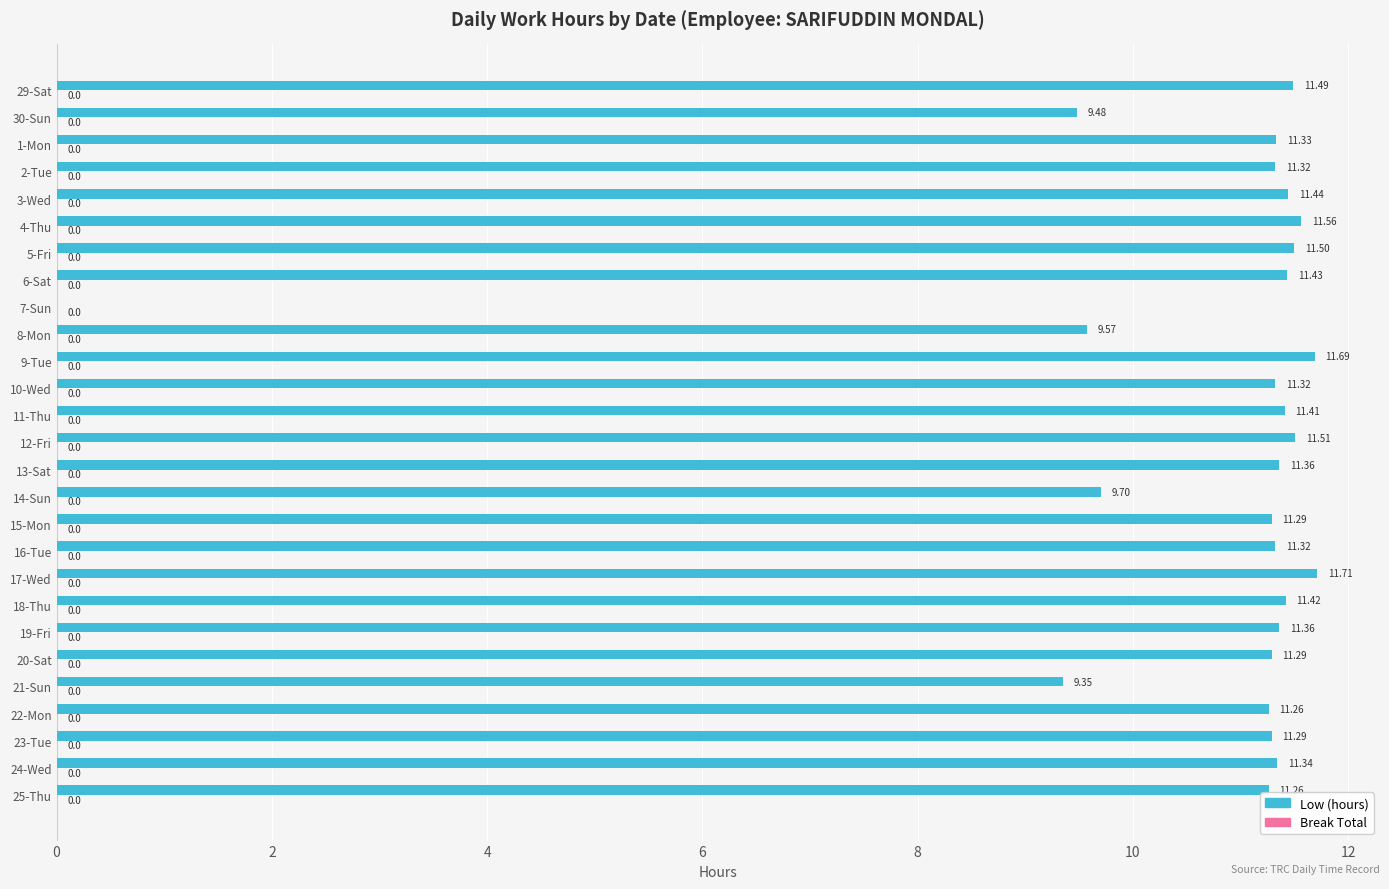

What is the sum of all values?

289.0